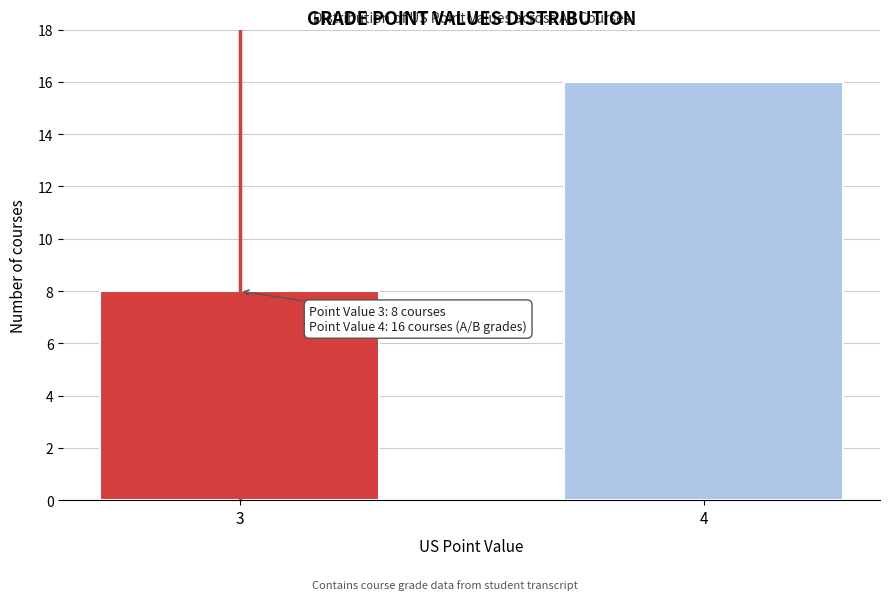

Reading left to right, extract all data points from this chart.

3=8	4=16